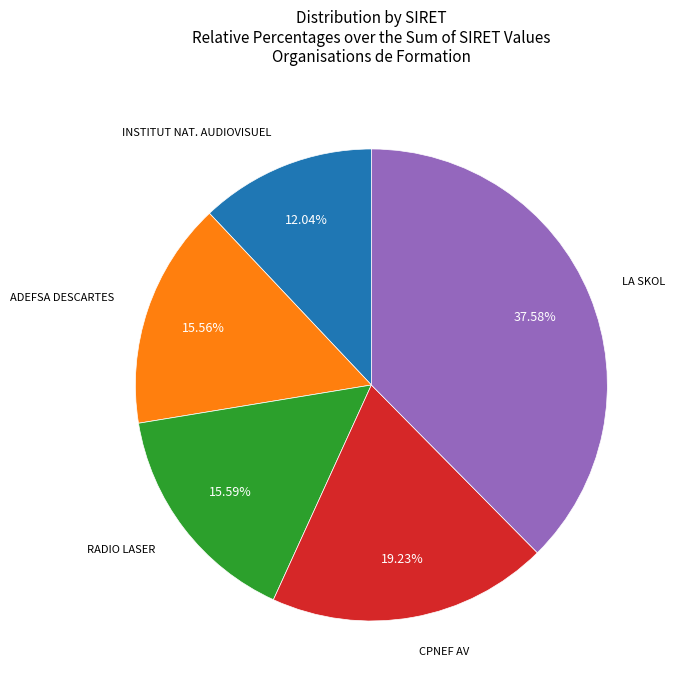

Does any single category account for the majority?

No